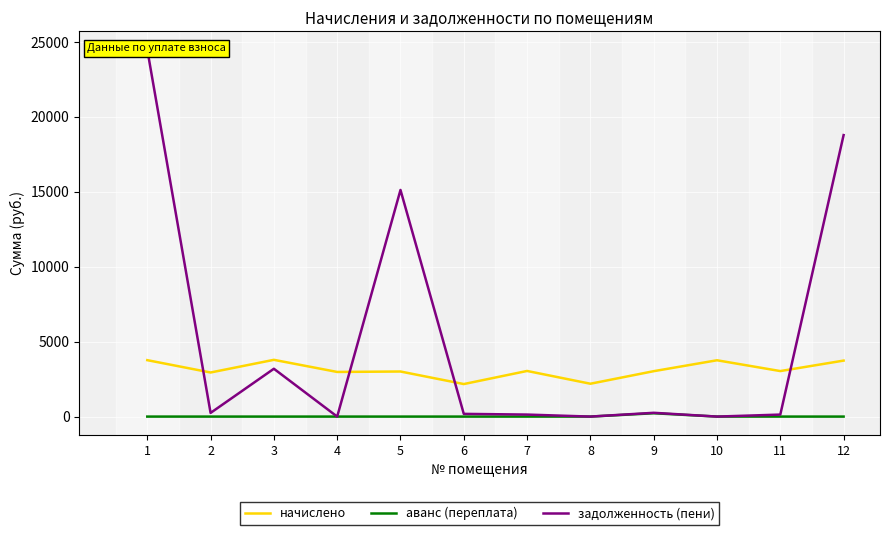

Reading right to left, list all the values displayed in this chart.

начислено: 3736.7	3037.4	3758.5	3030.1	2192.5	3044.8	2170.7	3008.3	2979.1	3787.7	2942.8	3765.8
аванс (переплата): 0.0	0.0	0.5	222.8	0.0	0.0	0.0	0.0	0.0	0.0	0.0	0.0
задолженность (пени): 18785.3	133.6	0.0	252.6	0.0	133.9	180.9	15123.5	0.0	3192.0	245.2	24490.5